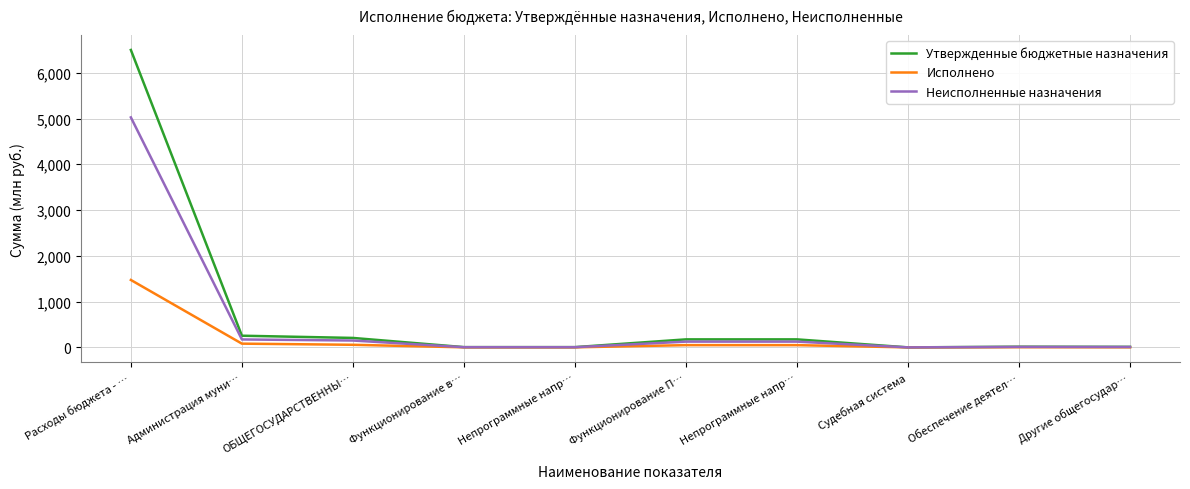

How many lines are shown in the chart?

3